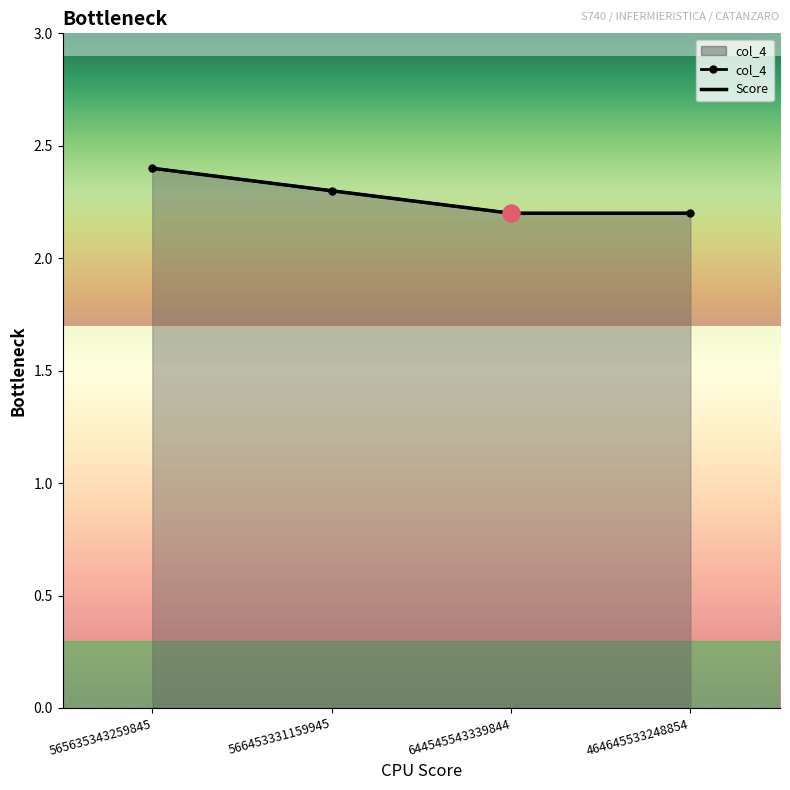

What position from the left is 464645533248854?

4